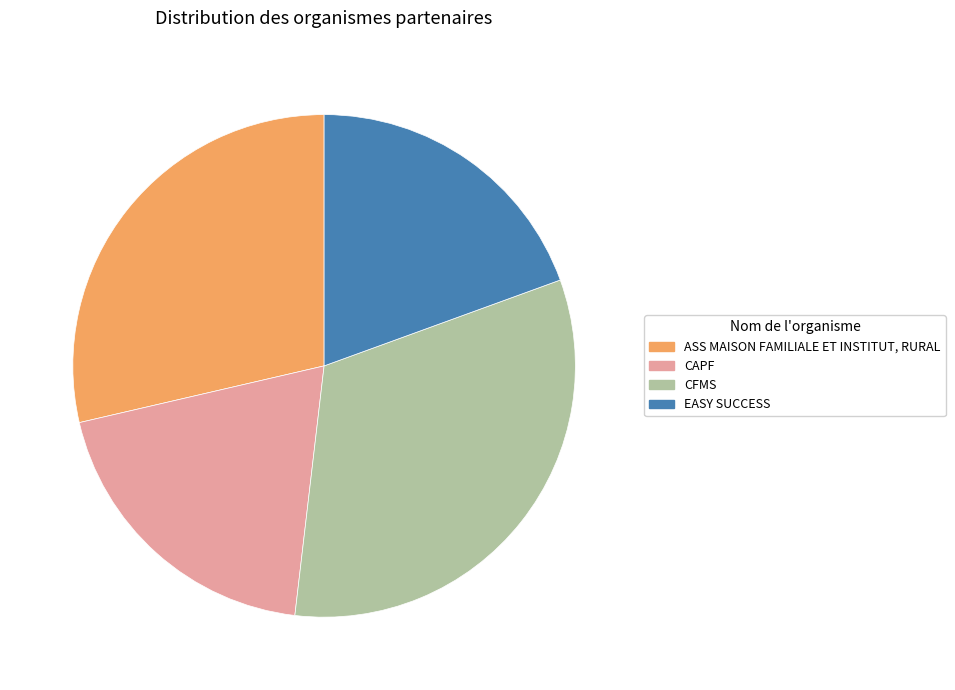

Is there a majority slice in this chart?

No